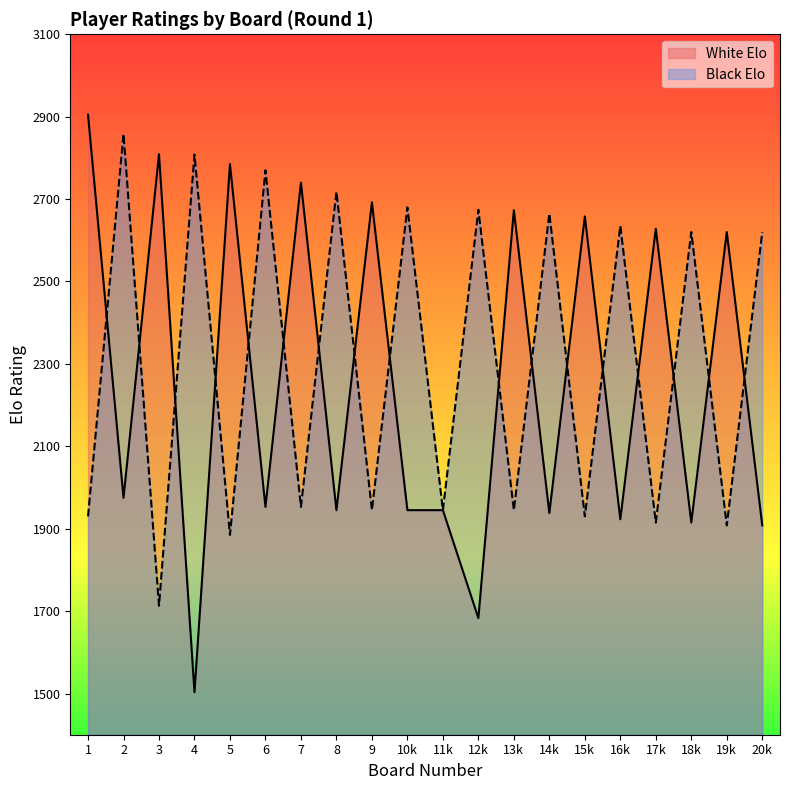

True or false: White Elo has more than 1 points higher than both neighbors.

True